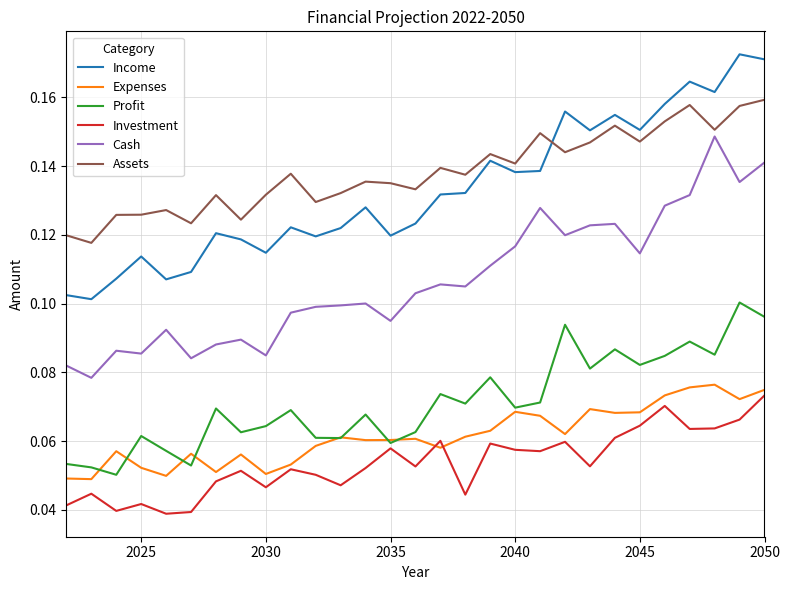

True or false: Assets and Expenses intersect in this chart.

False